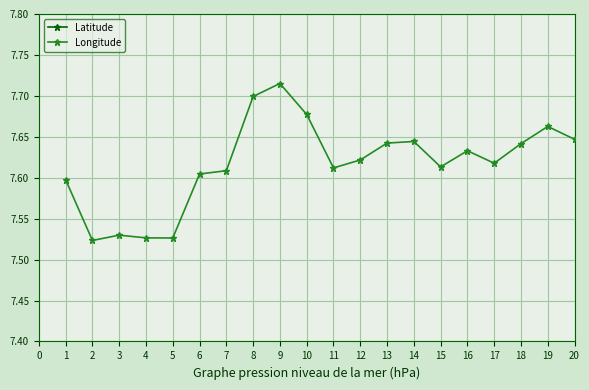

Which series has the largest total across all categories?

Latitude